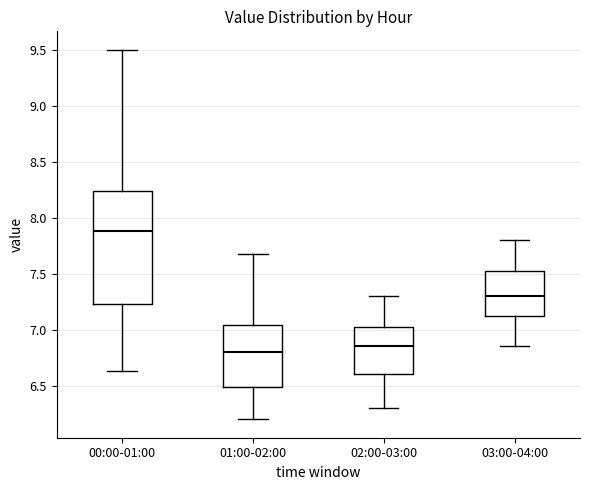

Reading left to right, read every box against the y-axis: the position of its median line, the range the box covers, and the ends of its whiskers. The values are not printed on the chart, so give them approximately, as read against the axis.

00:00-01:00: median 7.90, box 7.25 to 8.25, whiskers 6.65 to 9.50
01:00-02:00: median 6.80, box 6.50 to 7.05, whiskers 6.20 to 7.70
02:00-03:00: median 6.85, box 6.60 to 7.05, whiskers 6.30 to 7.30
03:00-04:00: median 7.30, box 7.15 to 7.55, whiskers 6.85 to 7.80